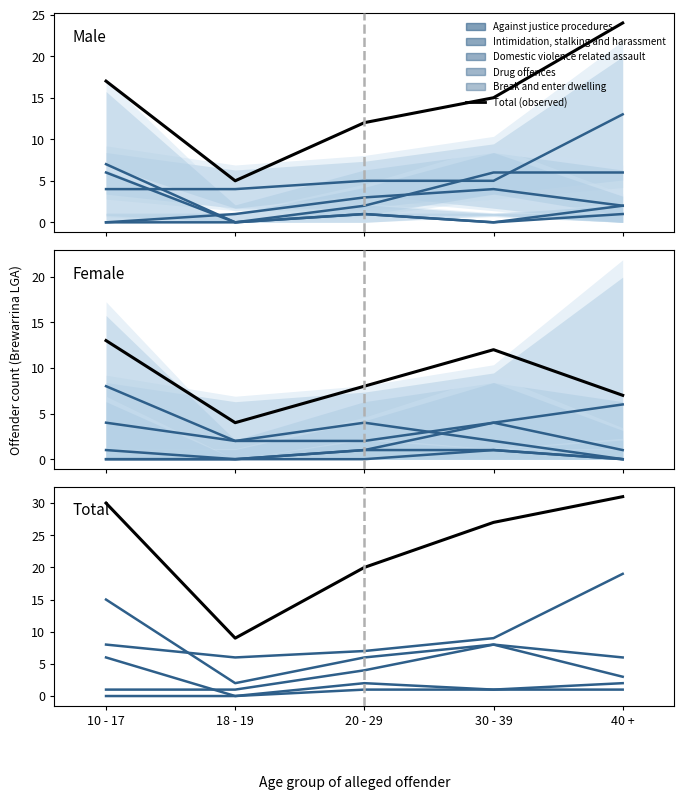

What is the difference between the maximum and second lowest values in the Intimidation, stalking and harassment series?

5